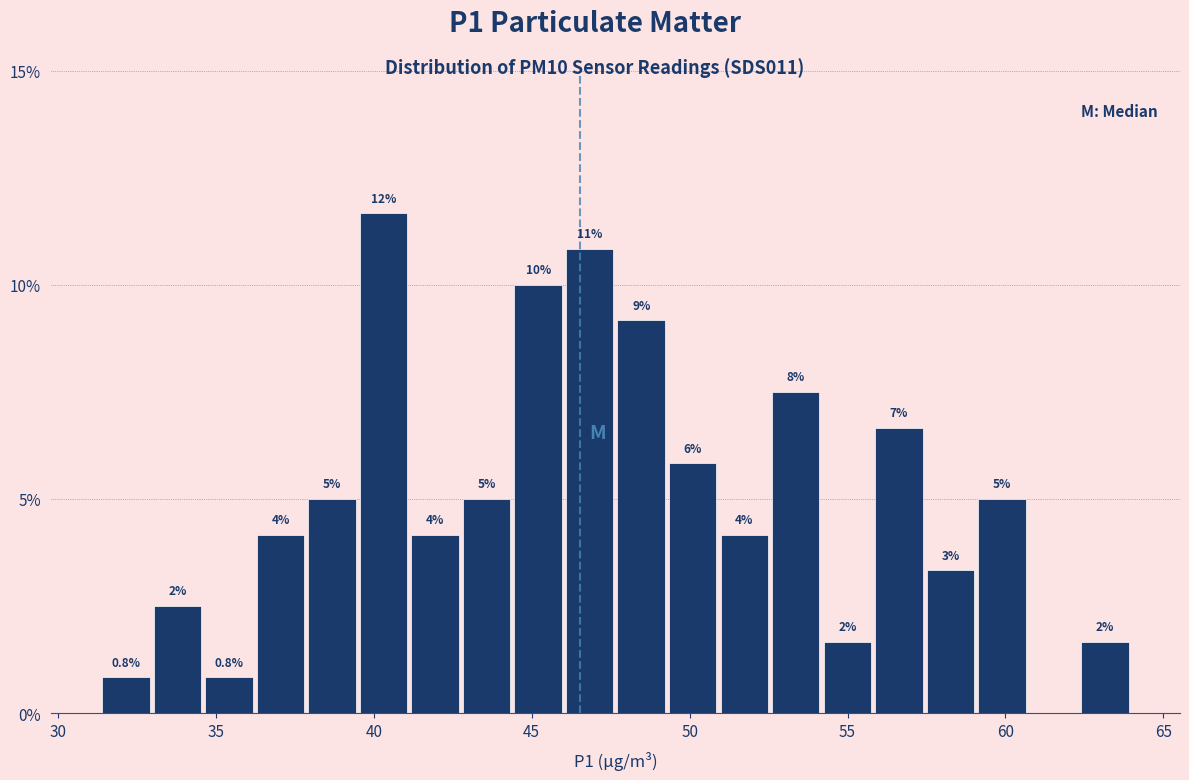

Around what value on the x-axis is the tallest bar? Give the approximate position of its centre, as read against the axis.

40.5